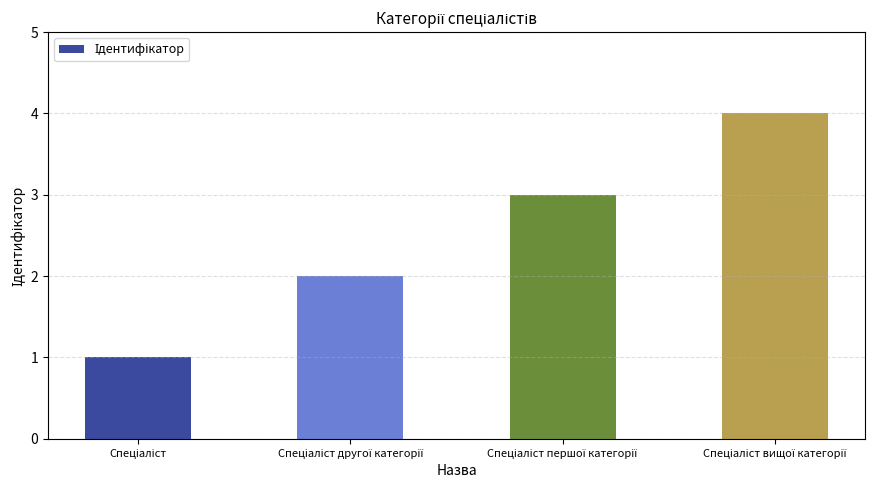

What is the maximum value shown in the chart?

4